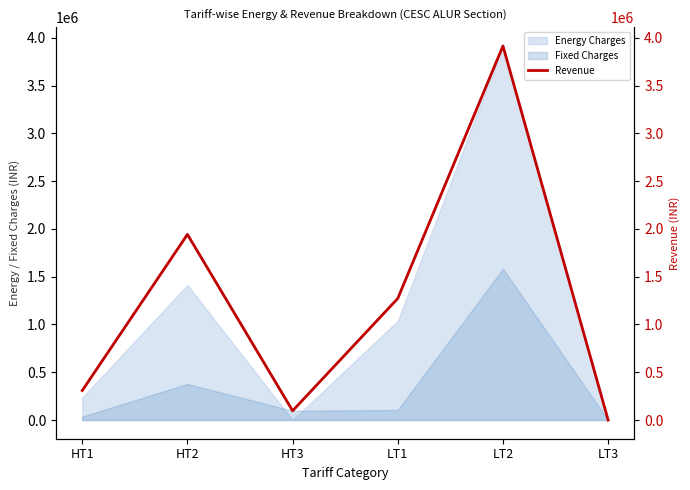

List the labels in order of value, largest first.

LT2, HT2, LT1, HT1, HT3, LT3